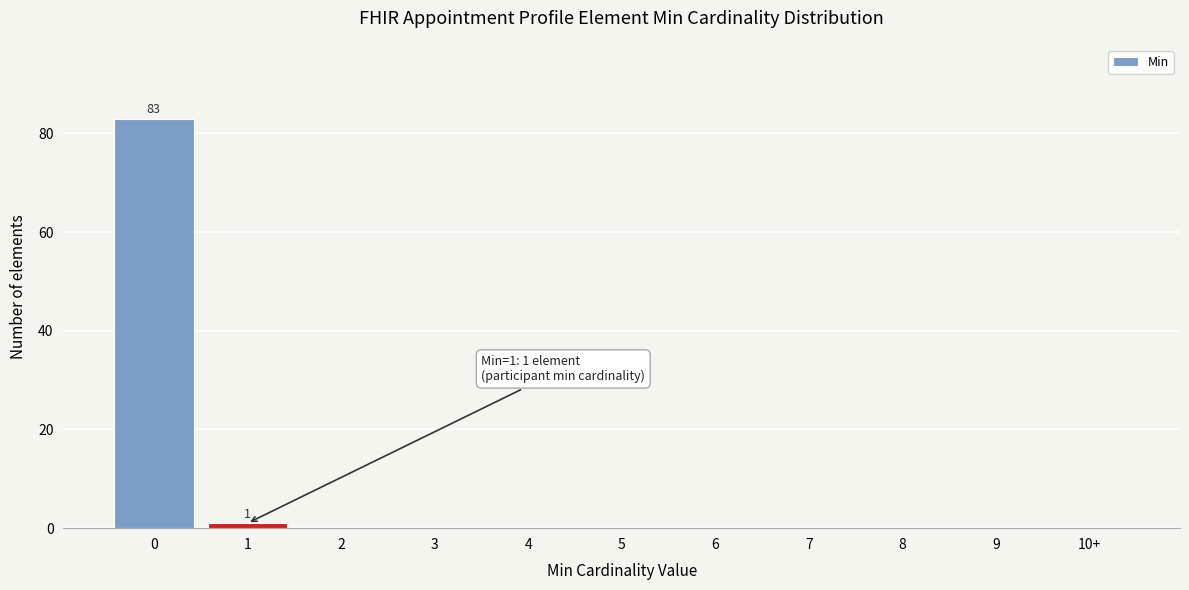

Reading right to left, what are all the values shown in this chart?

10+=0	9=0	8=0	7=0	6=0	5=0	4=0	3=0	2=0	1=1	0=83